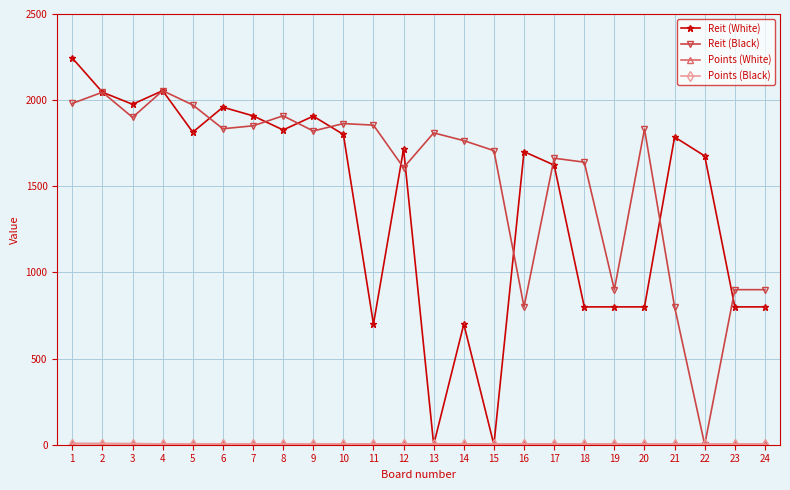

Where is the first local maximum for Reit (Black)?

2